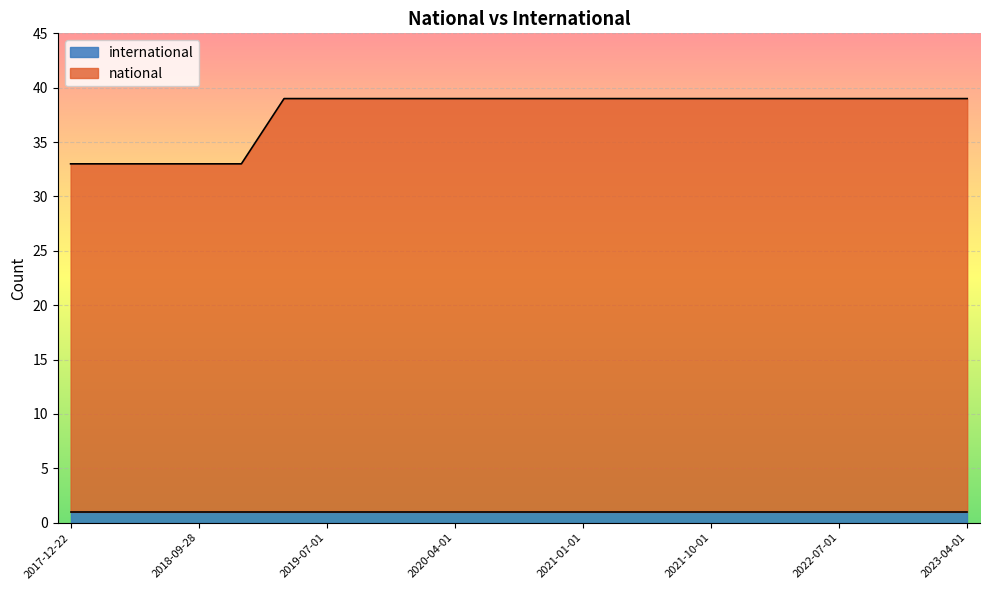

True or false: the data has more than 2 interior local peaks.

False